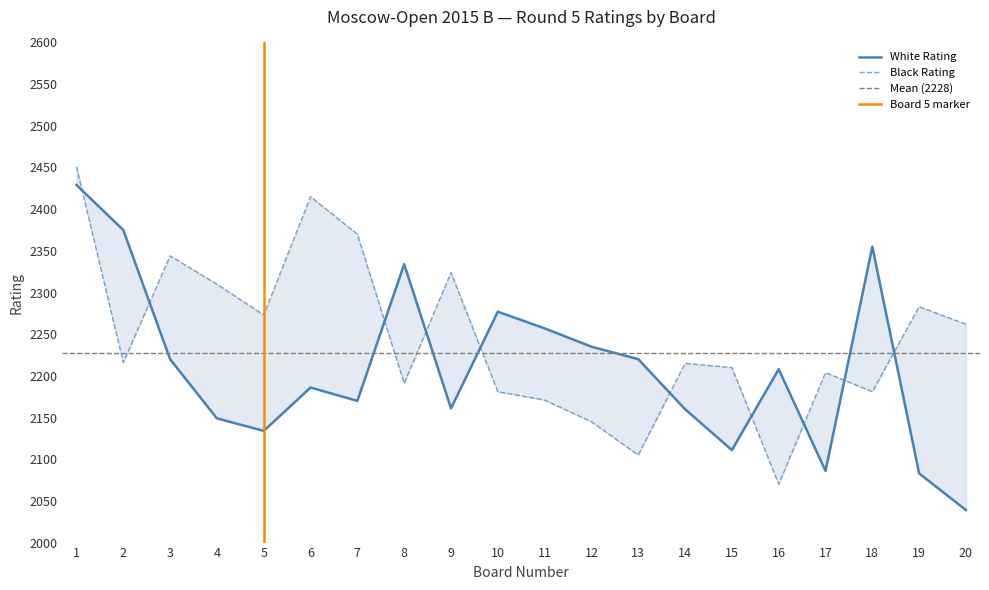

Which category has the highest value across all series?

1